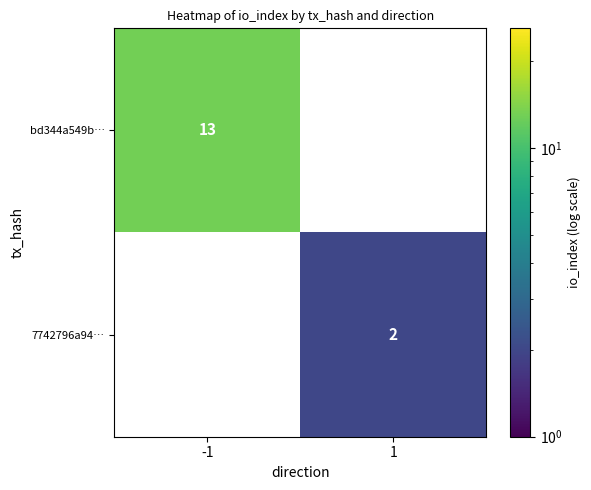

Count the number of data series in this chart.

2